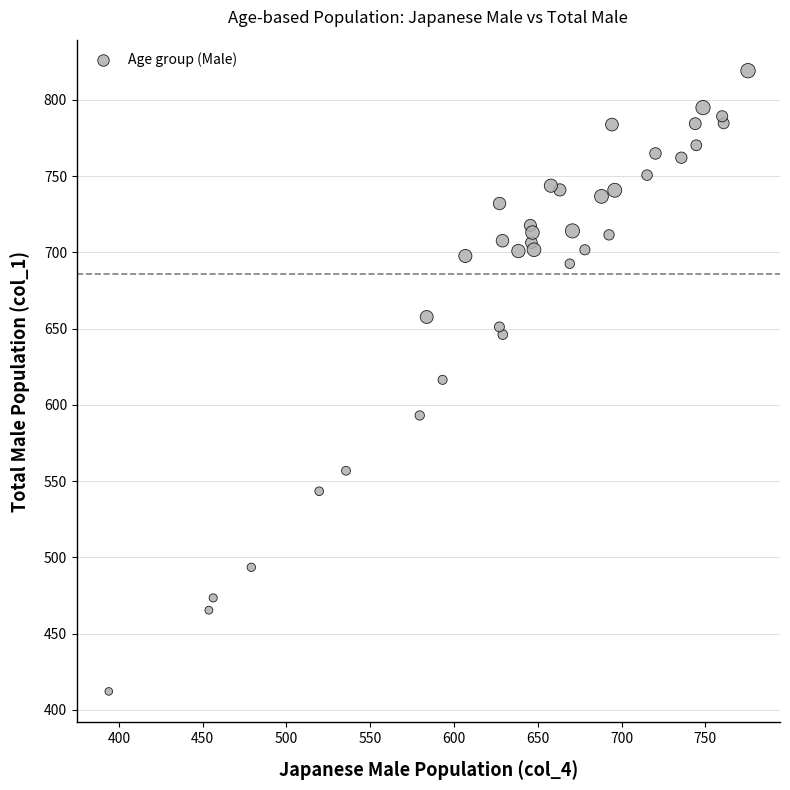

What is the range of X values (max minus min)?

381.4